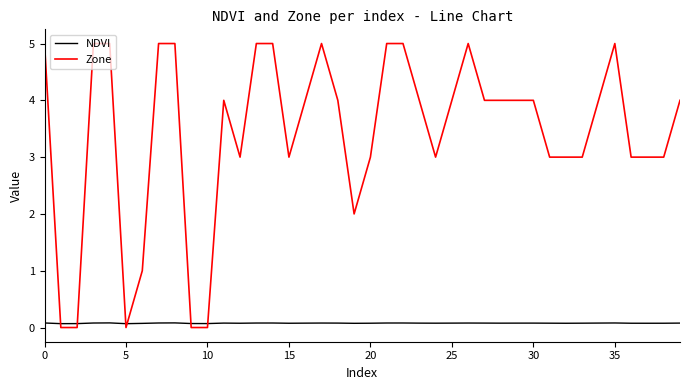

Which series has the largest total across all categories?

Zone